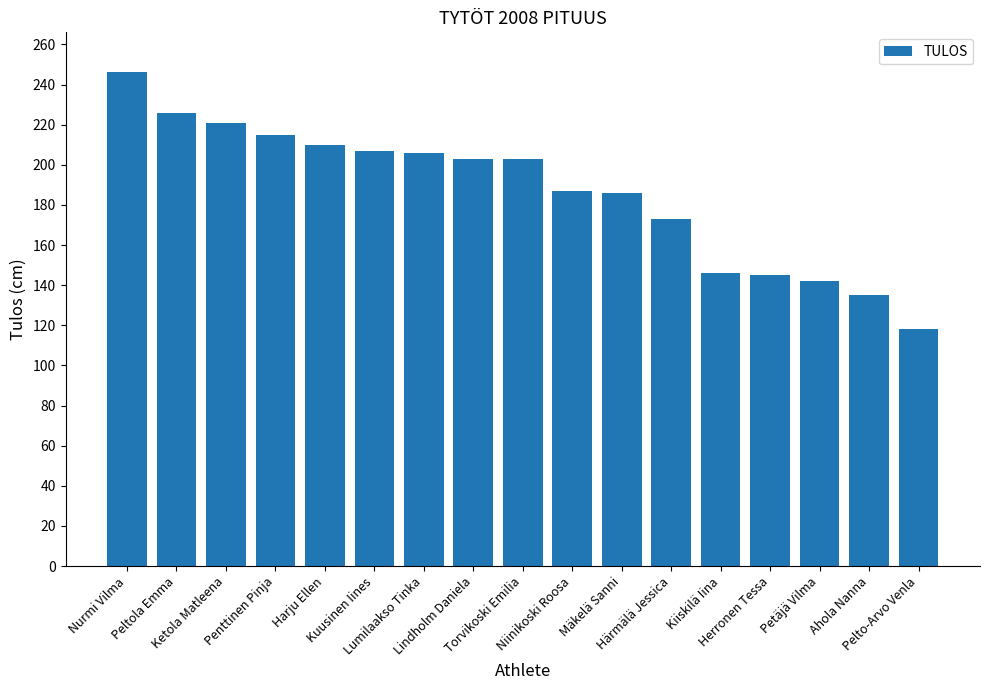

Which has a higher value, Härmälä Jessica or Pelto-Arvo Venla?

Härmälä Jessica